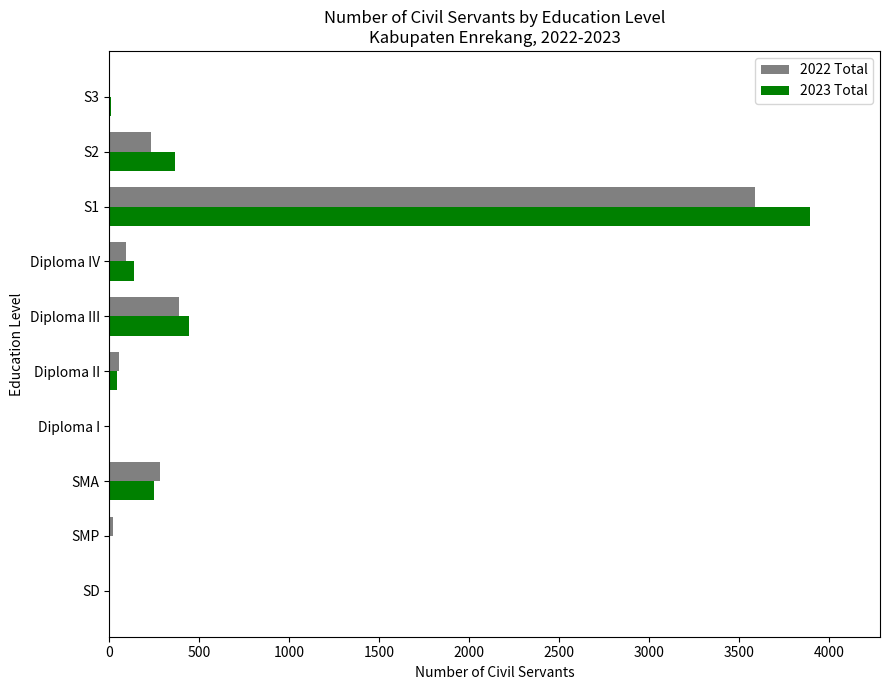

What is the average value of the 2023 Total series?

514